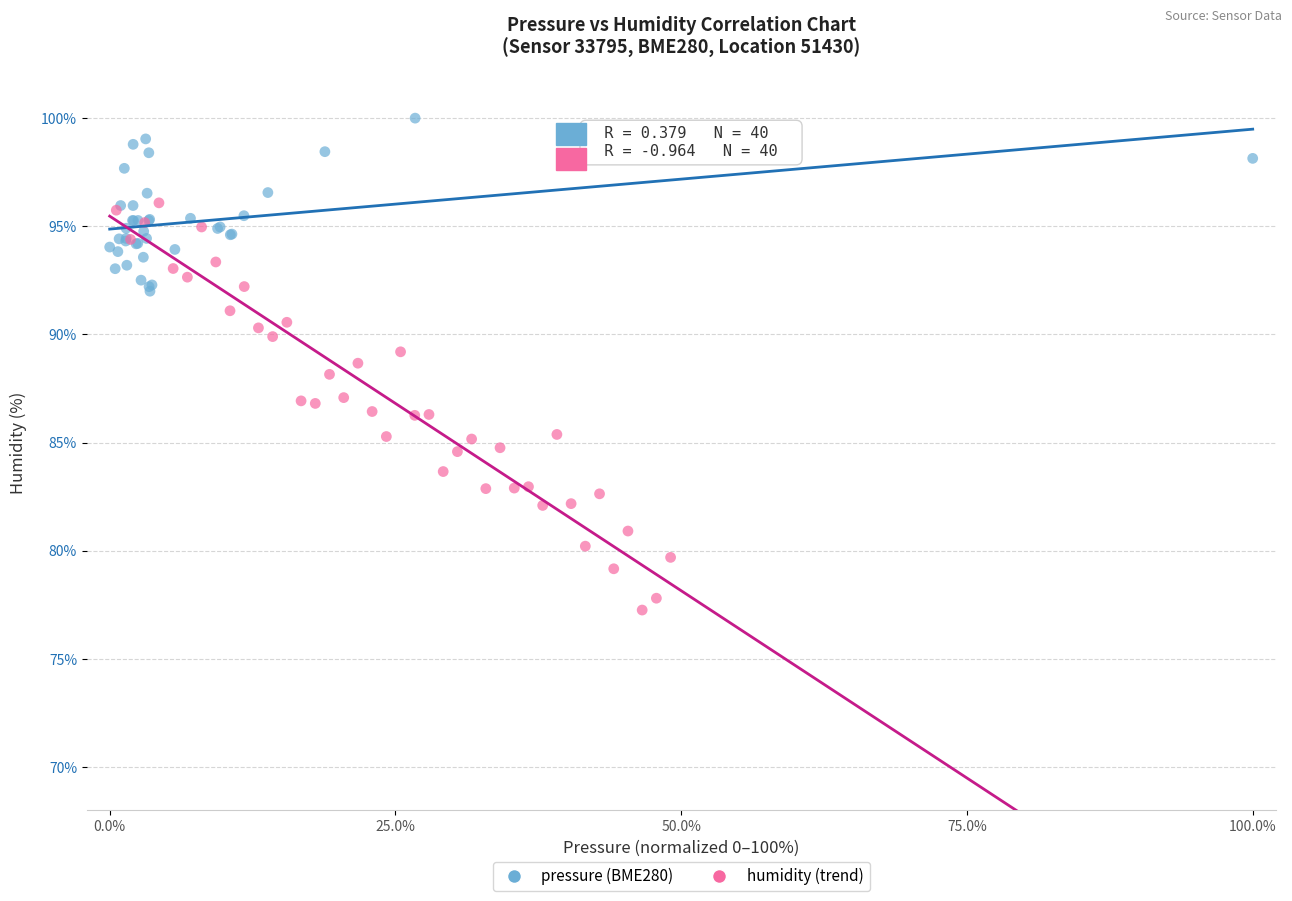

Which series contains the lowest Y value?

humidity (trend)